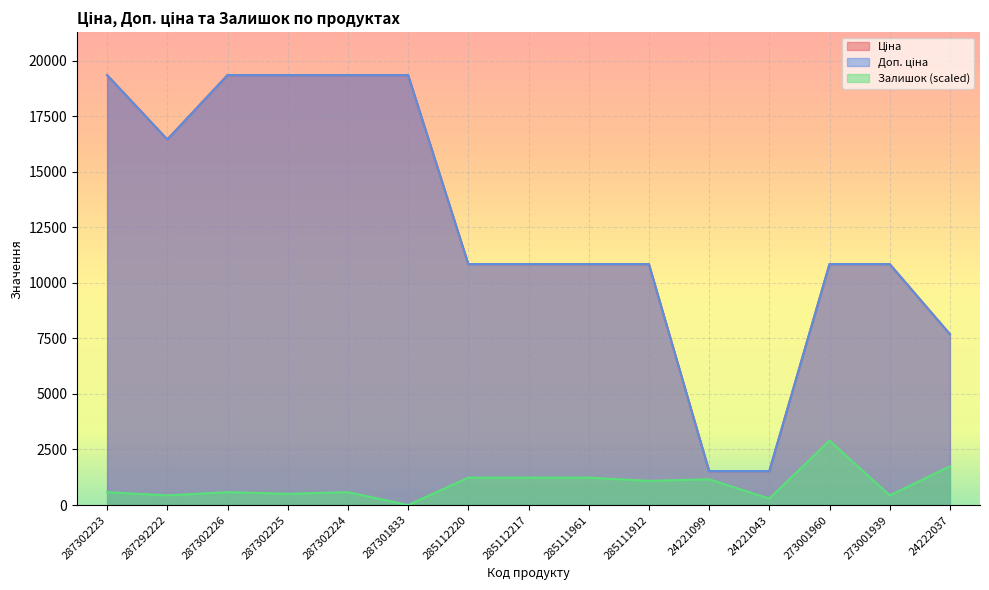

True or false: Залишок and Доп. ціна intersect in this chart.

False